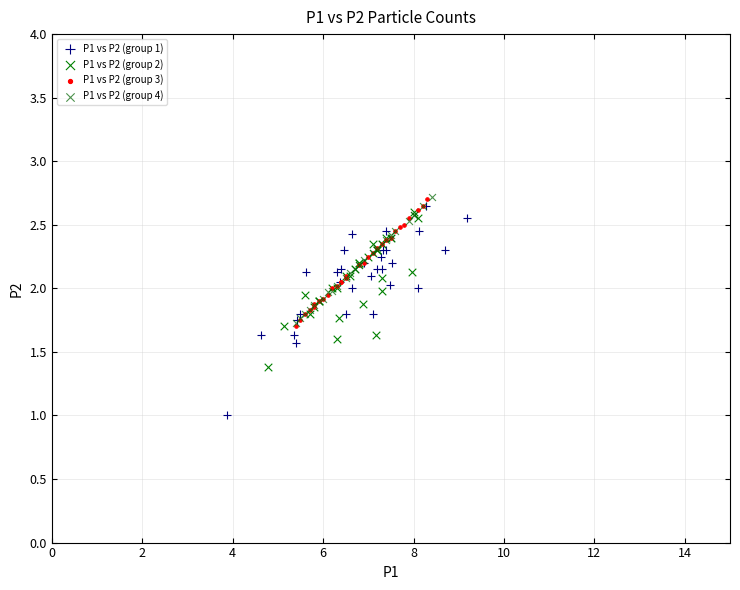

Which series has the widest spread of Y values?

P1 vs P2 (group 1)